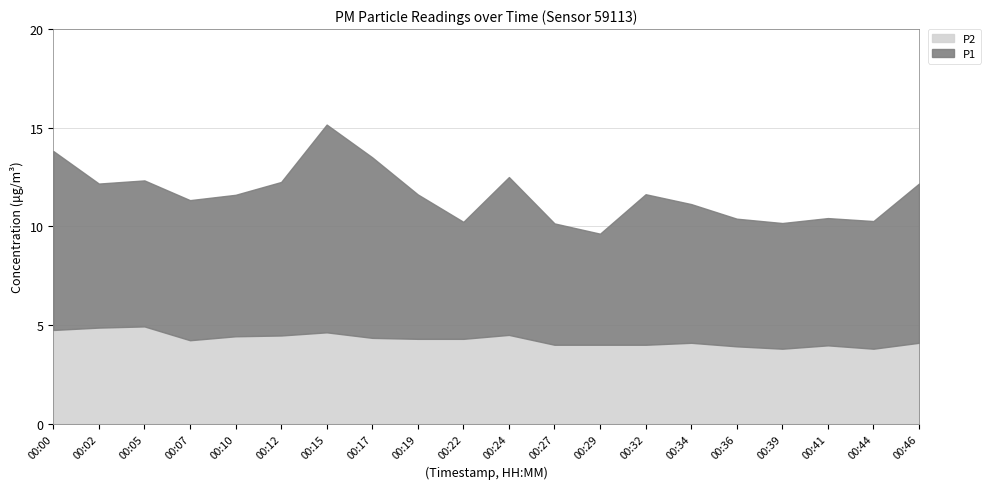

Between 00:07 and 00:46, which is larger?

00:46